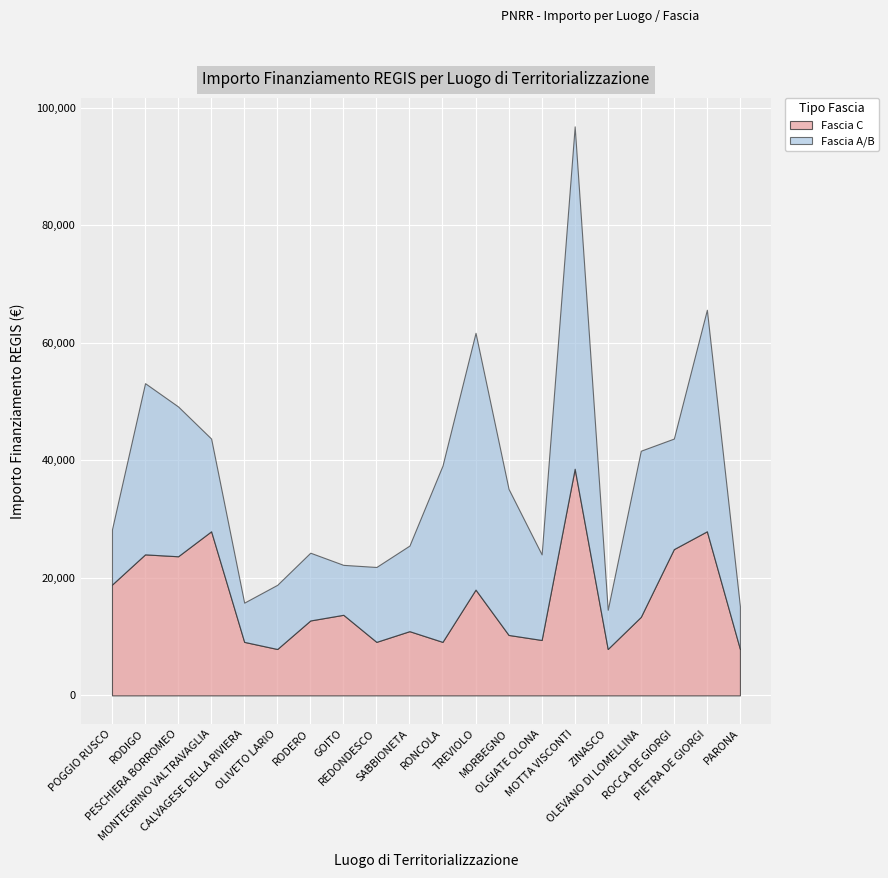

What is the sum of the Fascia A/B values at RONCOLA and TREVIOLO?

73702